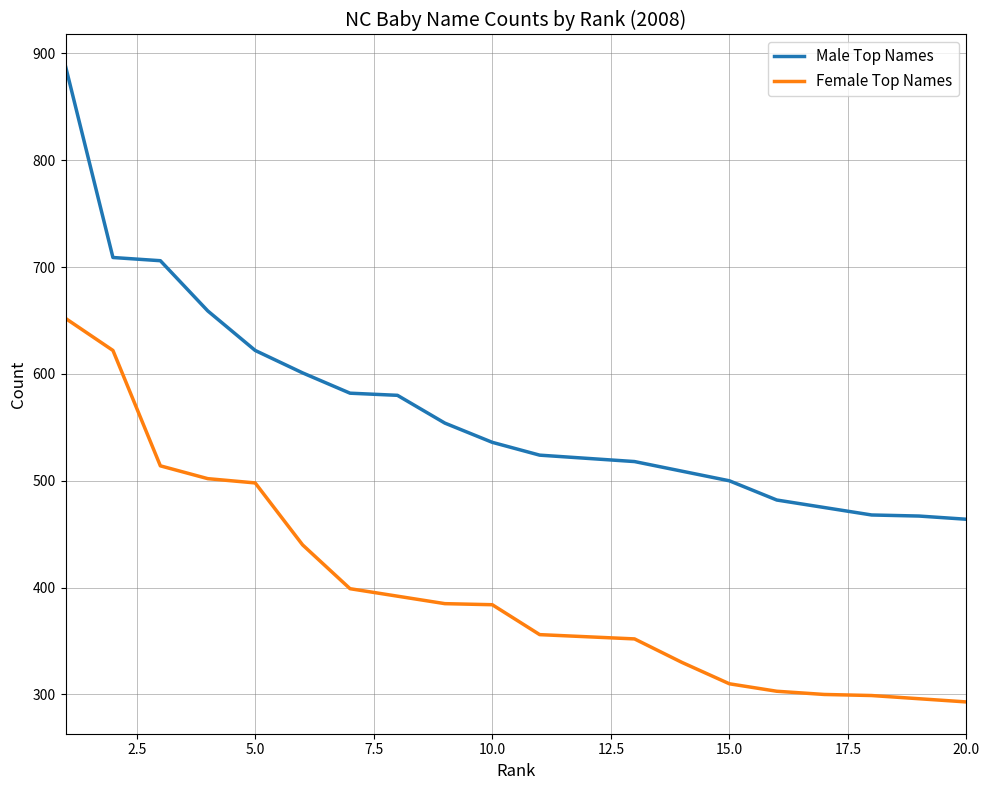

Which series has the largest total across all categories?

Male Top Names